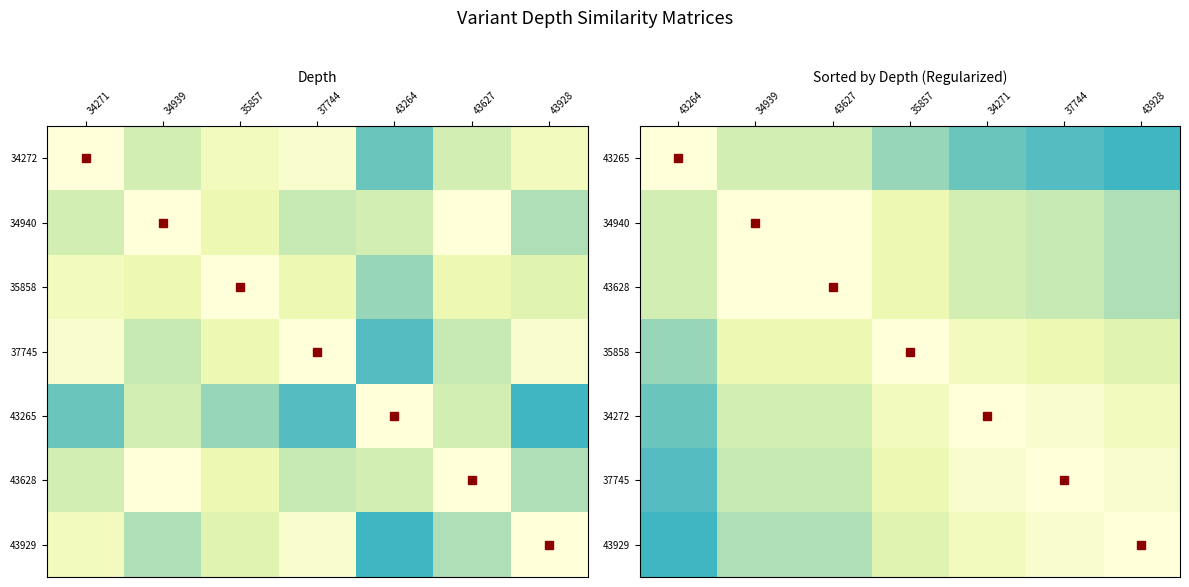

At which category does the chart reach its peak across all series?

43264